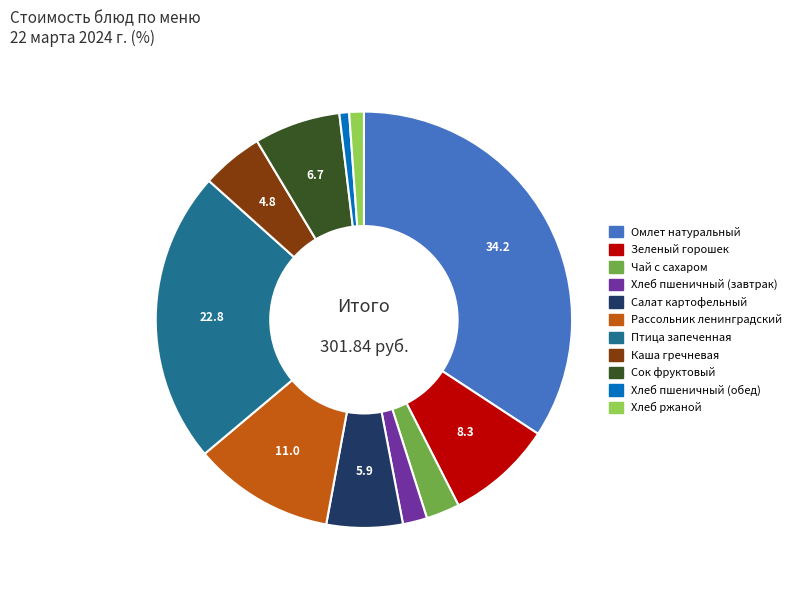

The Хлеб пшеничный (обед) slice represents 11% of the pie. True or false?

False